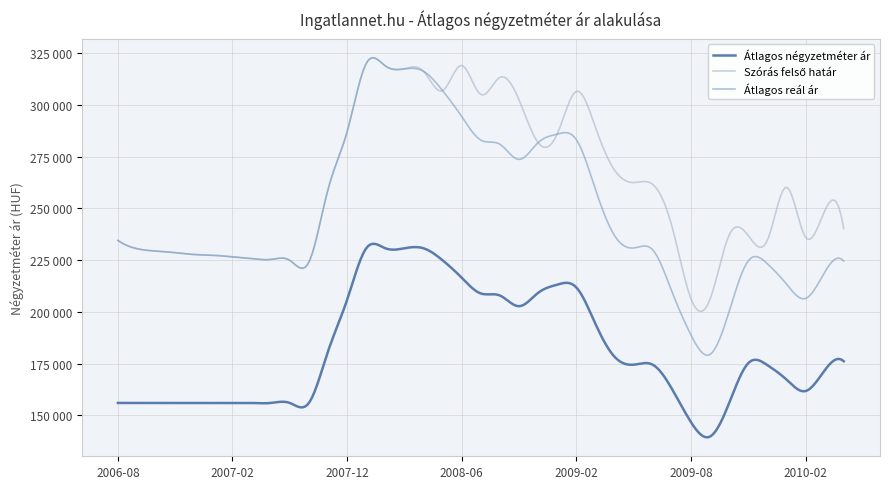

Does the chart have visible grid lines?

Yes